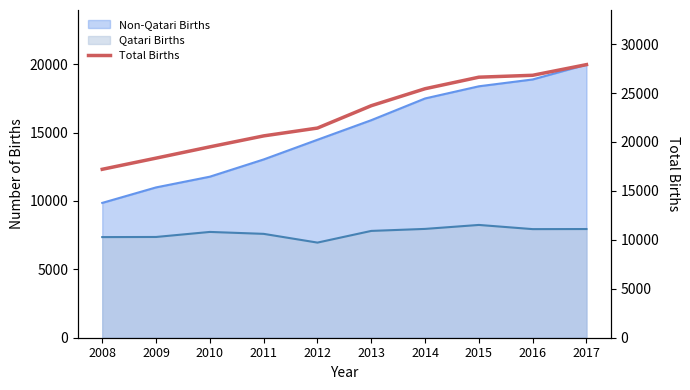

What is the difference between the maximum and minimum values?

10696